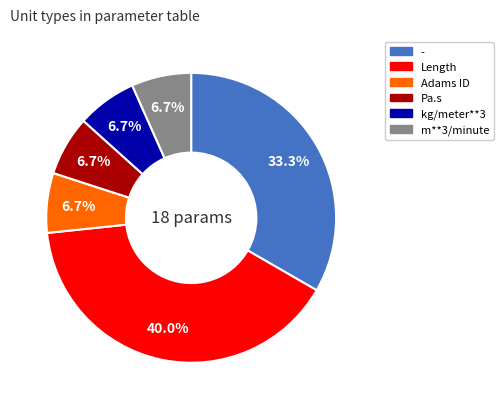

What percentage is the m**3/minute slice, to the nearest percent?

7%